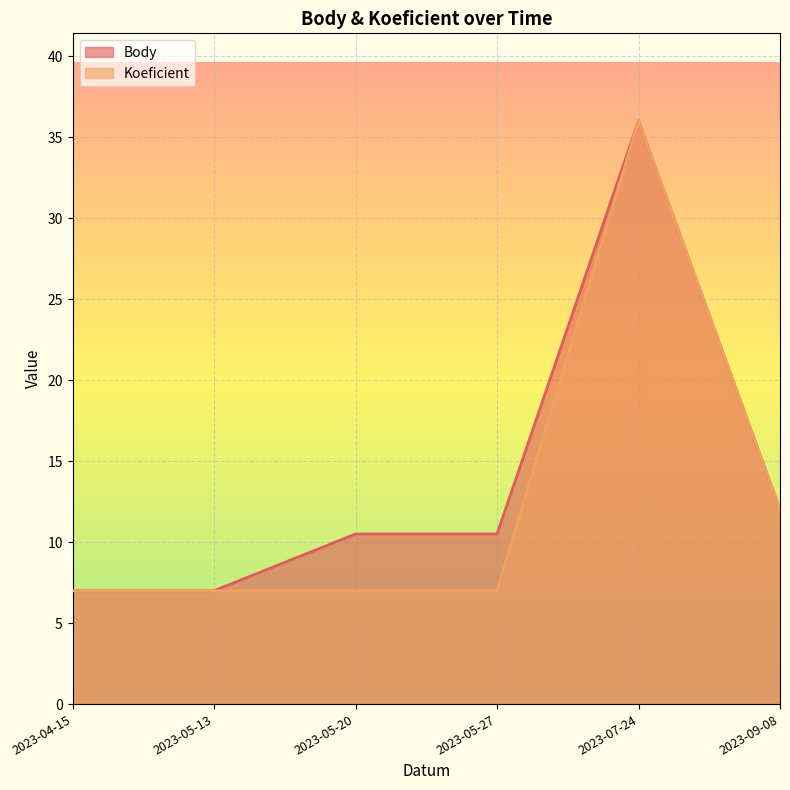

At which category is the sum across all series the highest?

2023-07-24